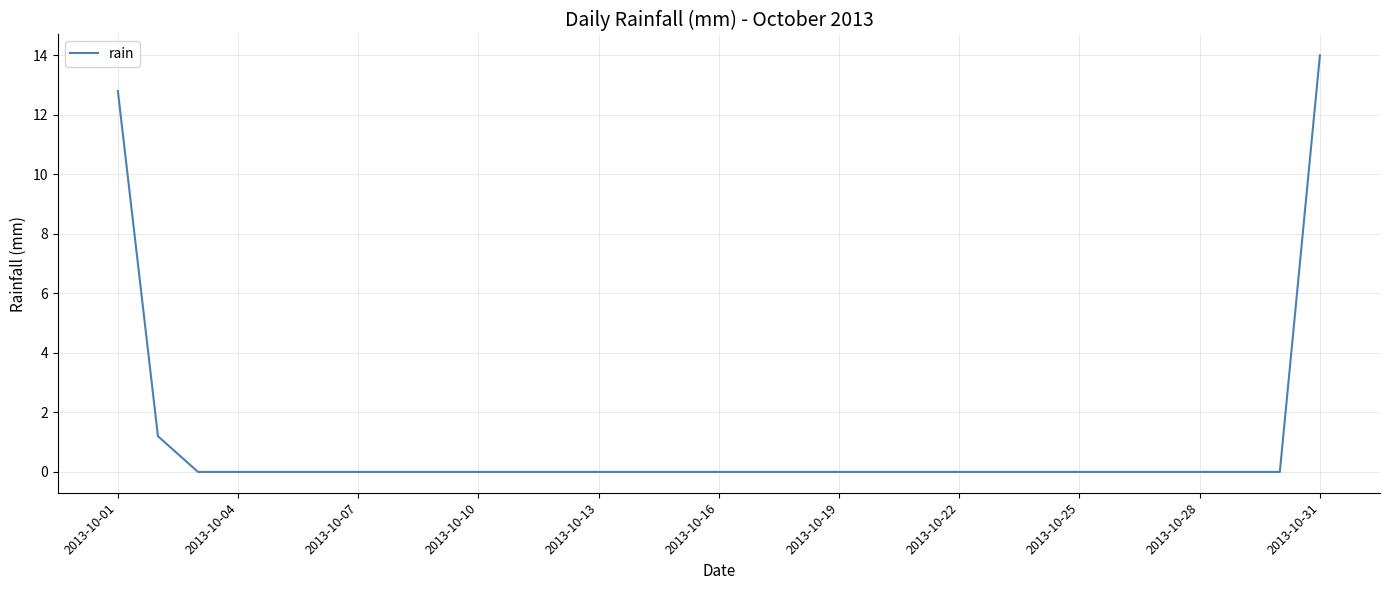

What is the greatest value displayed?

14.0